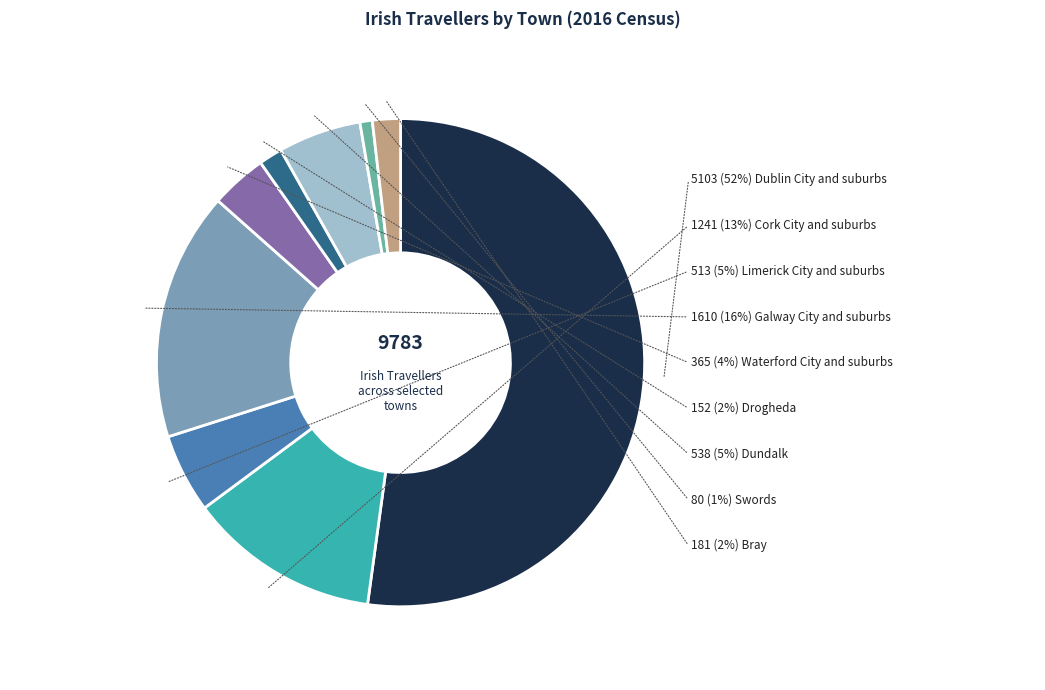

How many slices are in this pie chart?

9